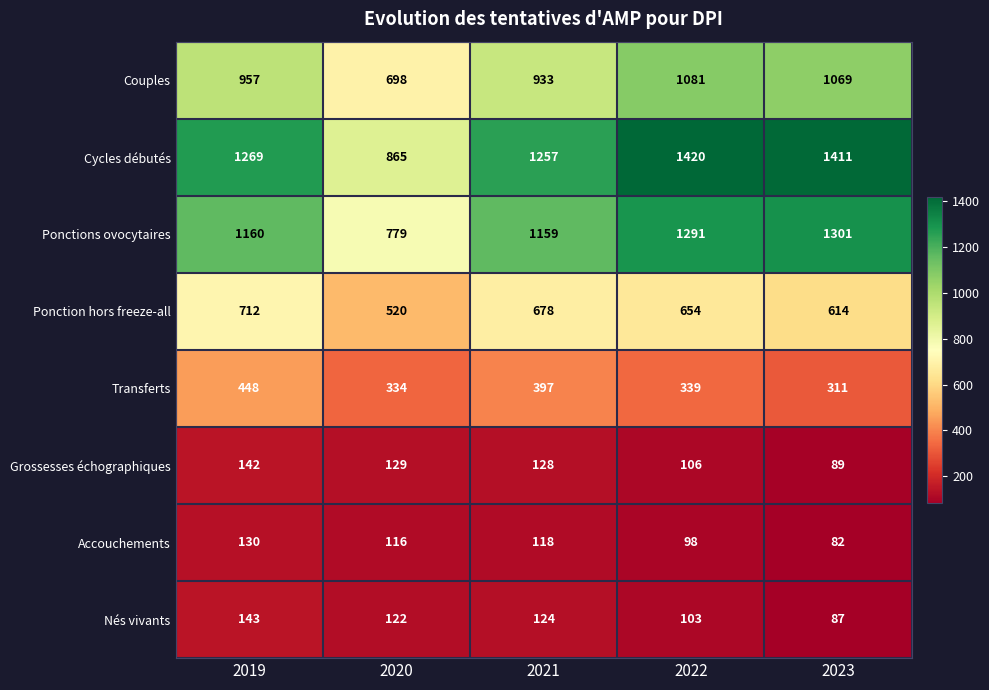

Where is Cycles débutés nearest to the value 1142?

2021